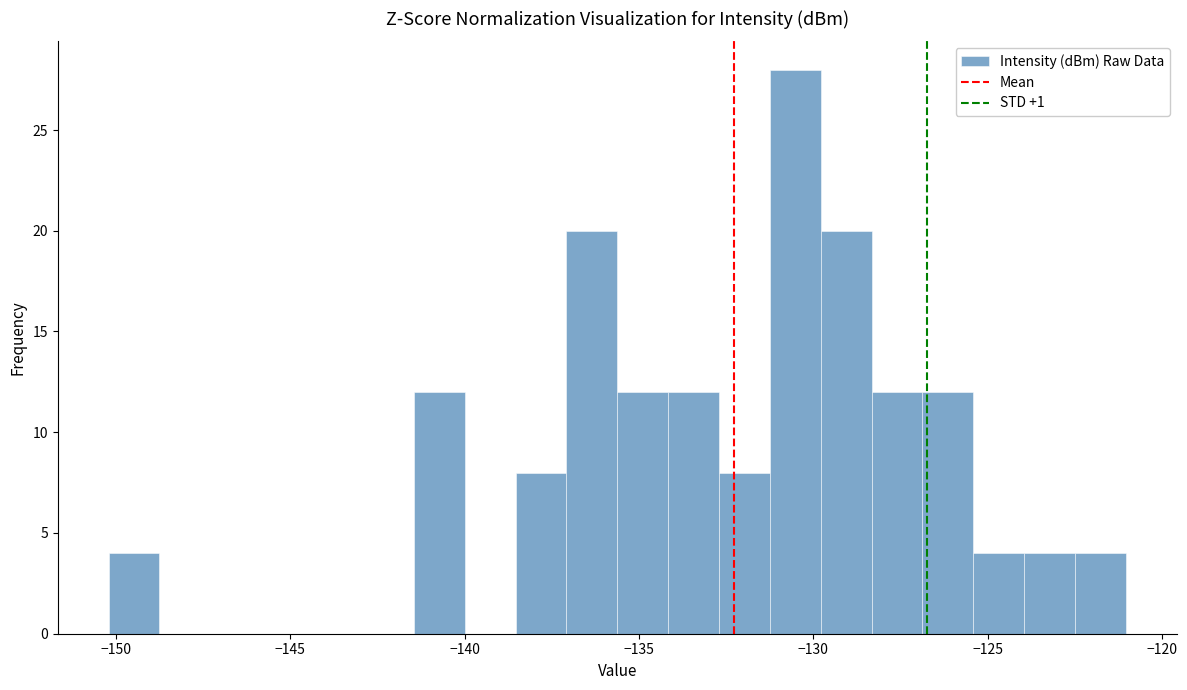

Around what value on the x-axis is the tallest bar? Give the approximate position of its centre, as read against the axis.

-130.5